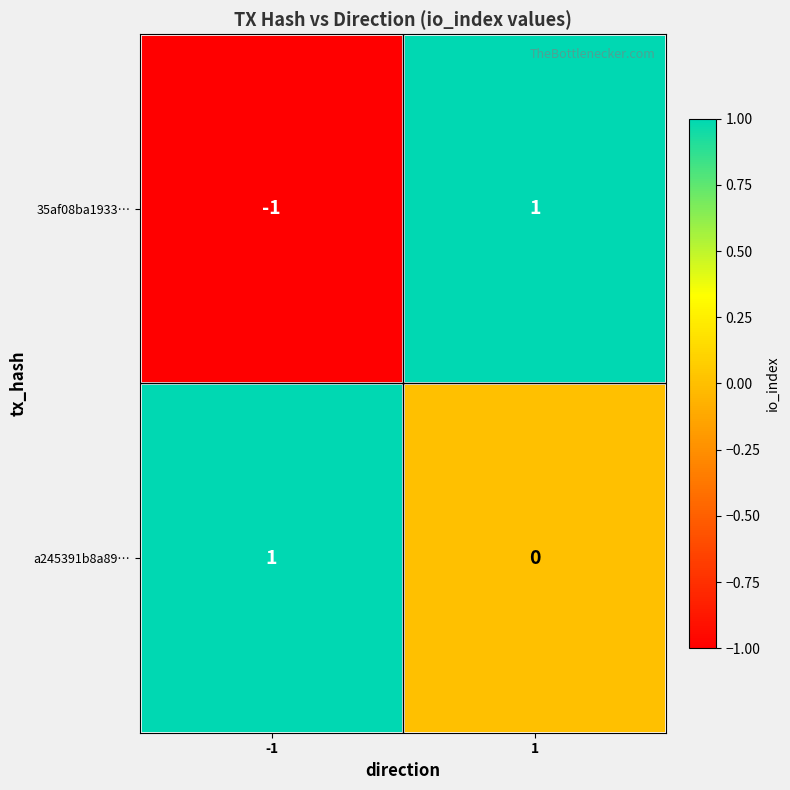

At 1, list the series in order from largest to smallest.

35af08ba1933…, a245391b8a89…